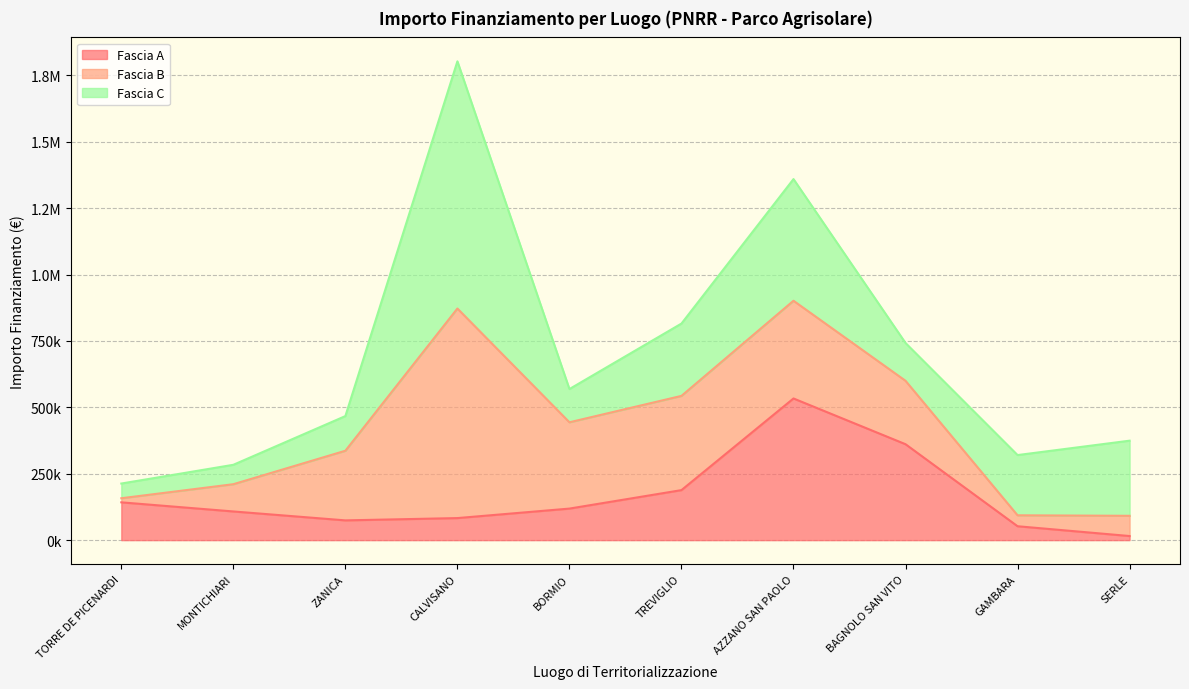

What is the lowest value of the Fascia A series?

15440.0